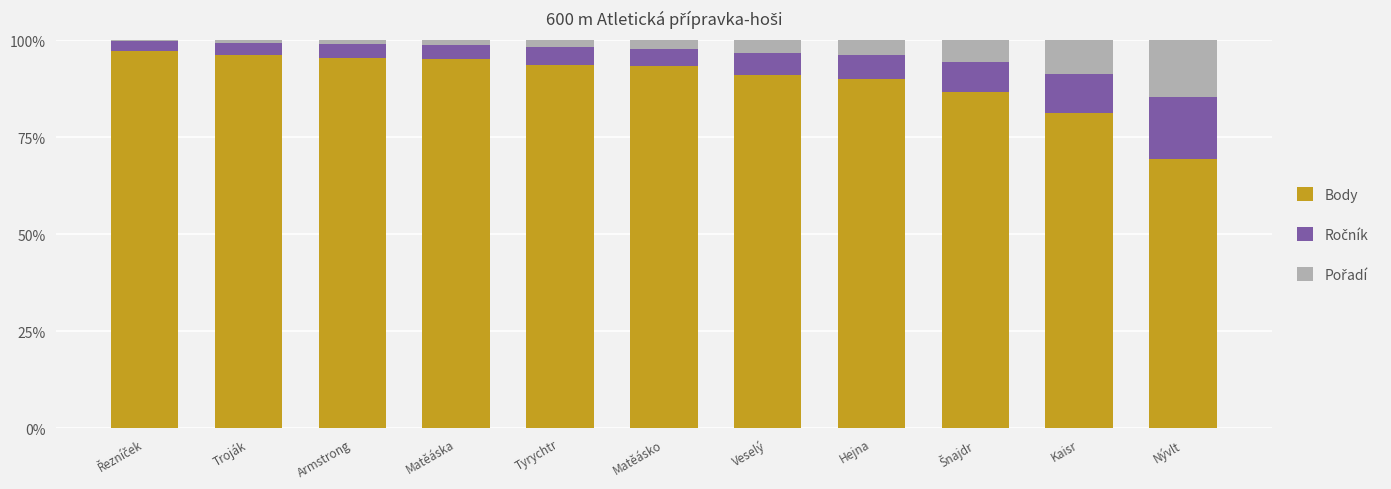

True or false: Body has a value of 53.7 at Veselý.

False